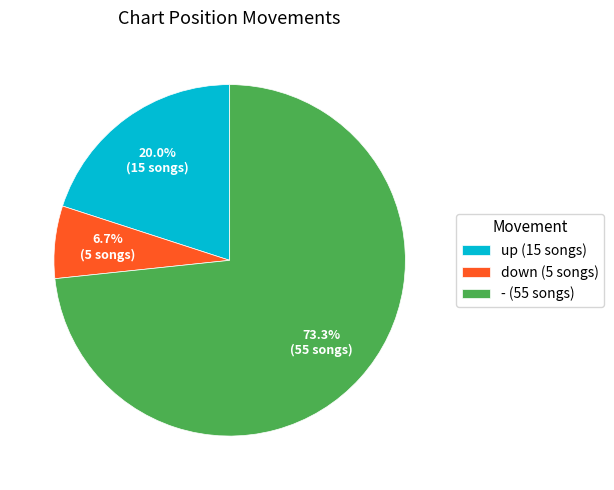

Which slice is the smallest?

down